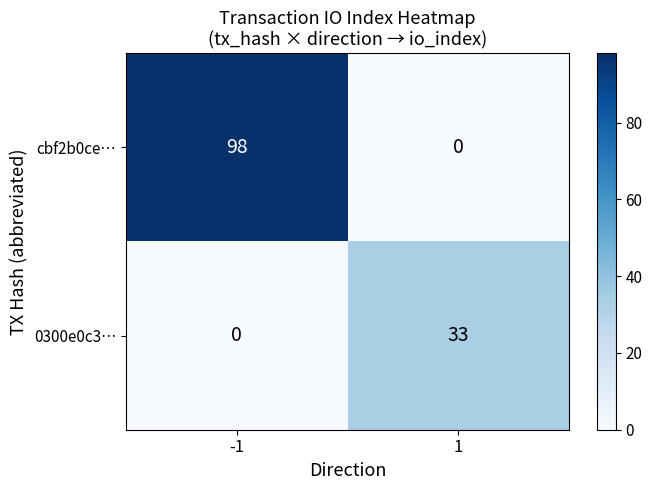

Rank the series by their maximum value, from highest to lowest.

cbf2b0ce…, 0300e0c3…